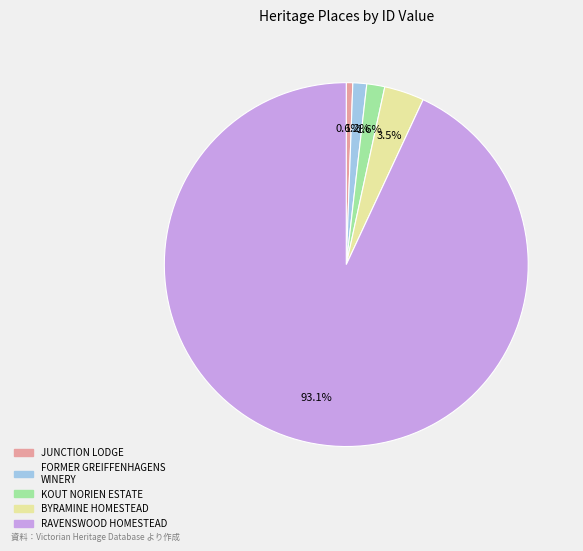

Which slice is the smallest?

JUNCTION LODGE